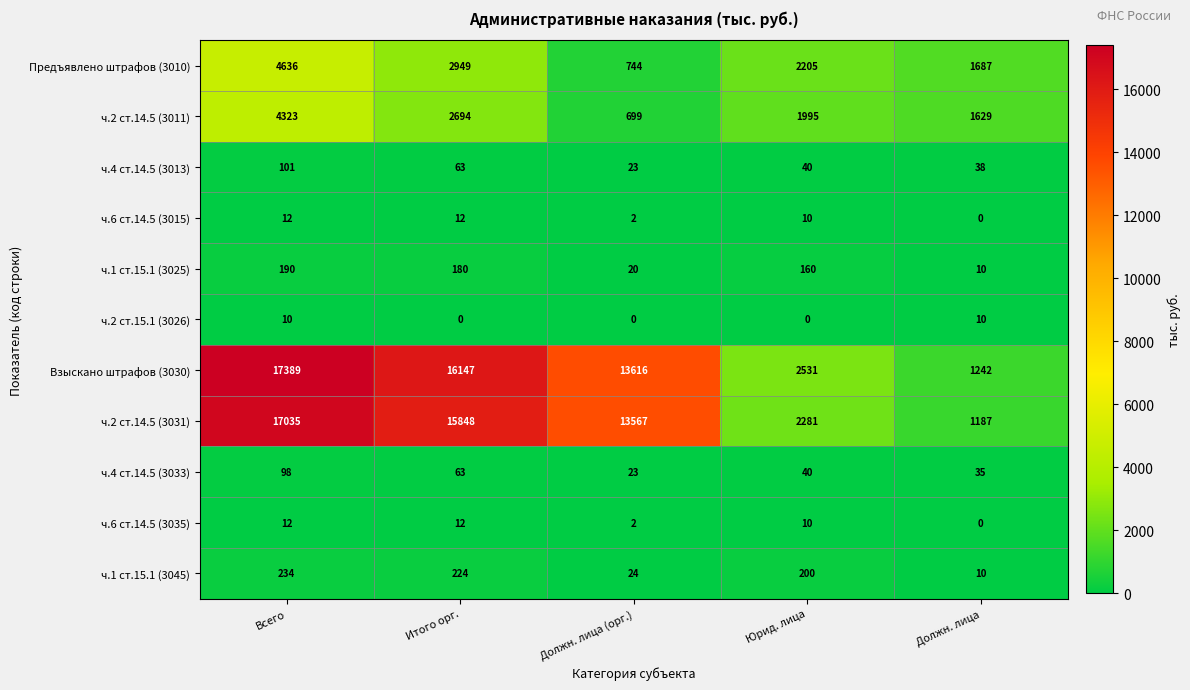

Is it true that ч.6 ст.14.5 (3035) equals 0 at Должн. лица?

True